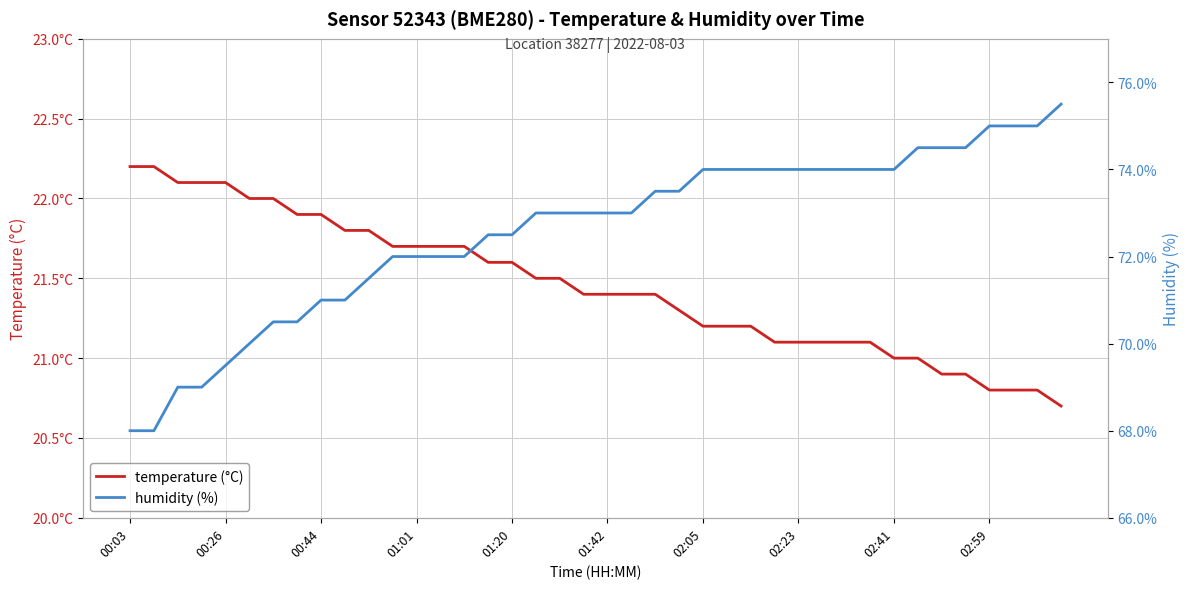

What is the minimum value shown in the chart?

20.7